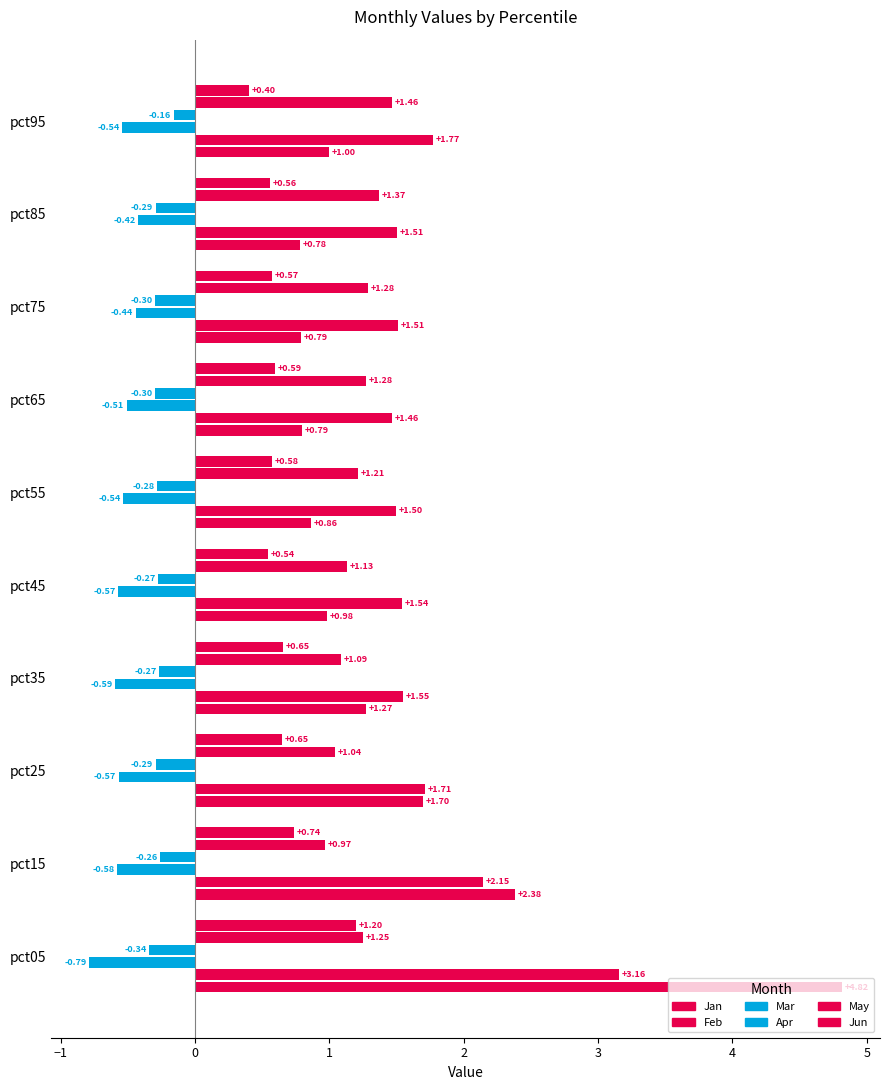

How many distinct data groups are displayed?

6